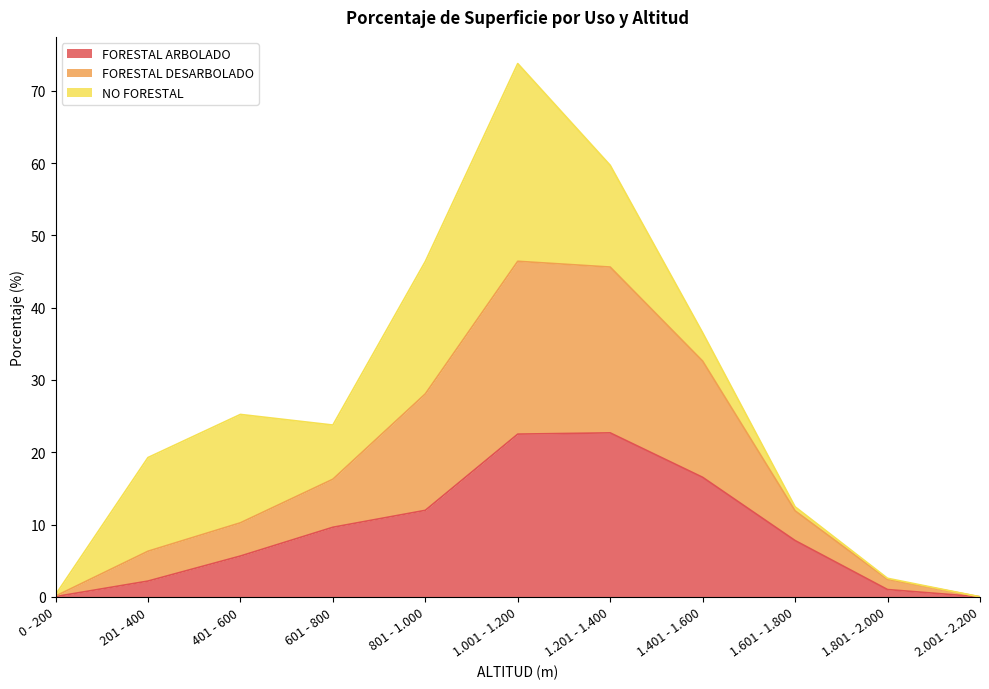

At which category is the sum across all series the highest?

1.001 - 1.200